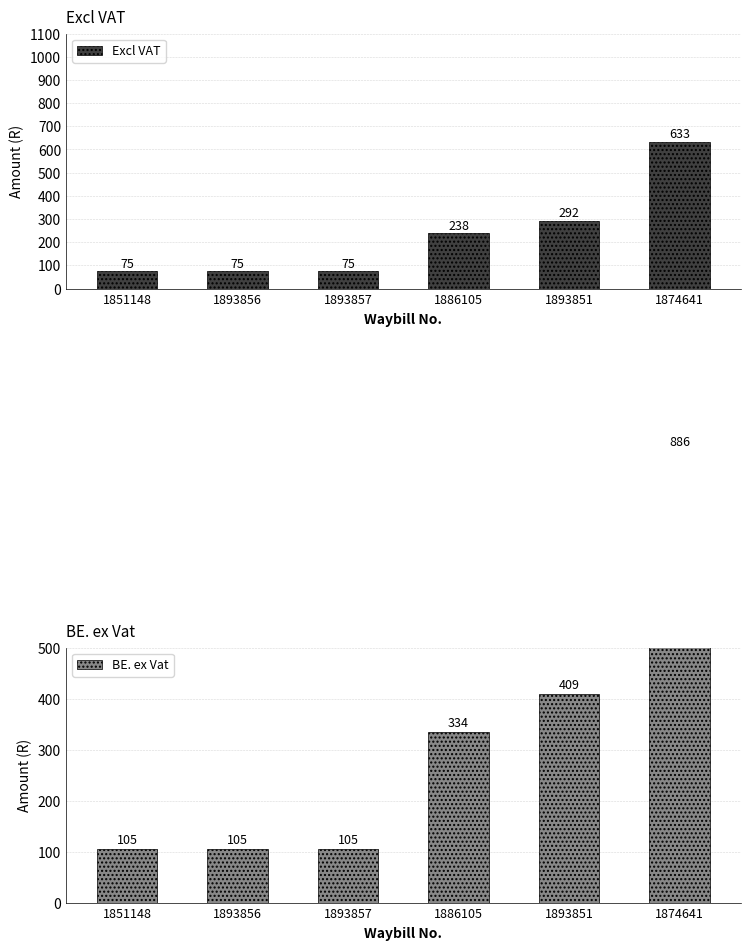

What is the label of the 3rd bar from the right?

1886105